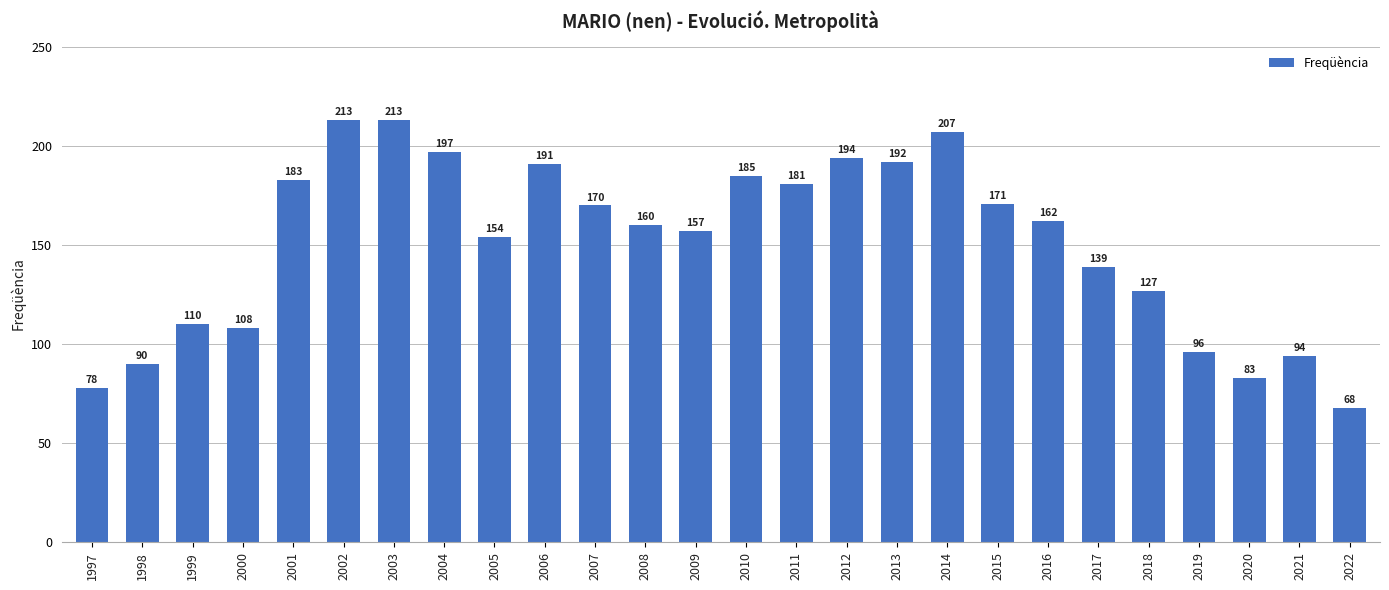

What is the change in value from 2000 to 2012?

+86